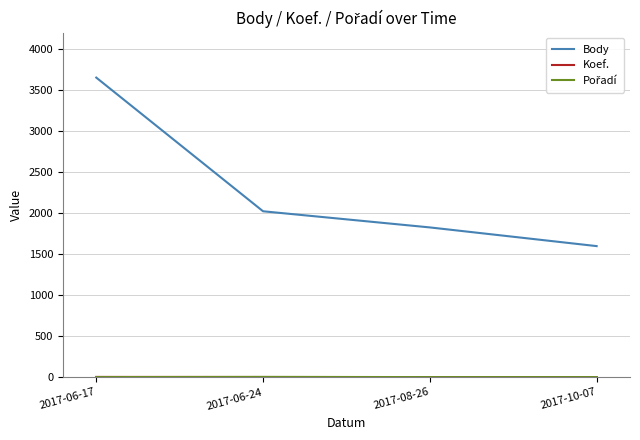

What position from the right is 2017-10-07?

1